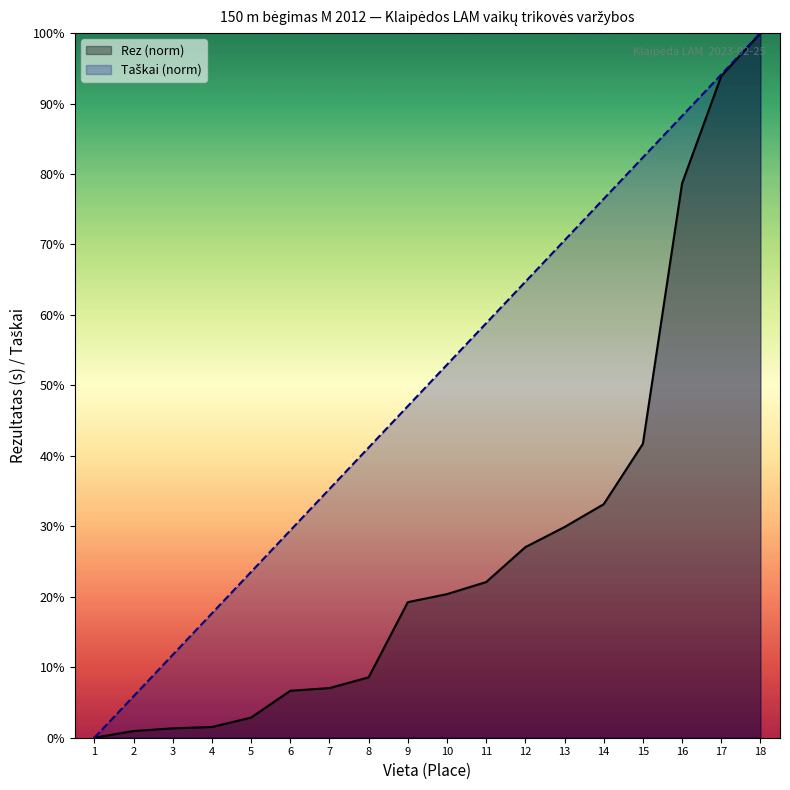

What is the average value of the Rez series?

27.5